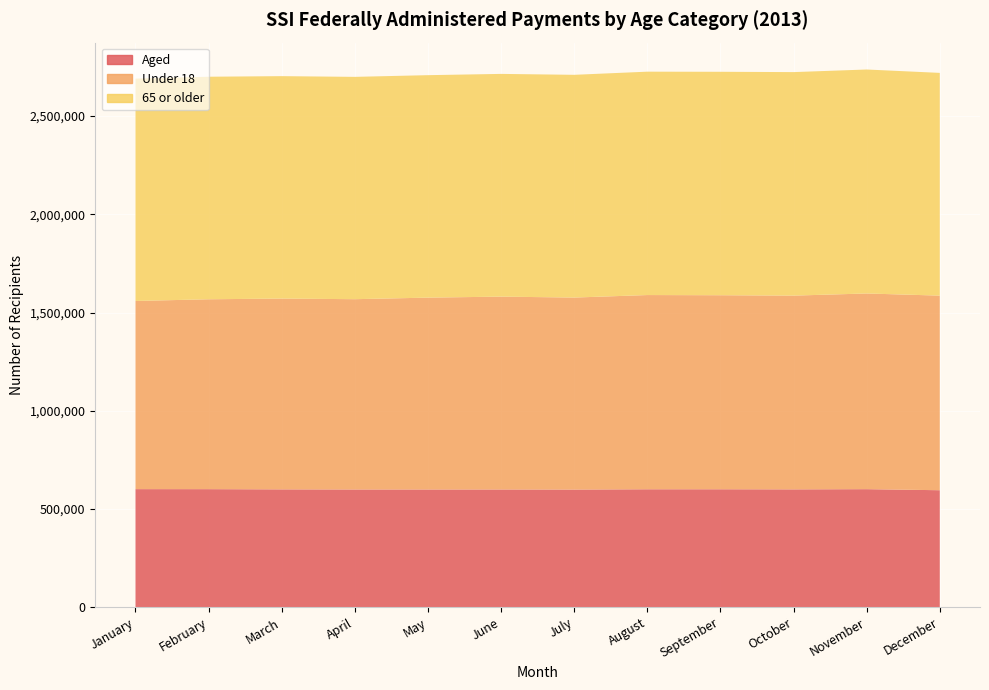

Reading left to right, list all the values displayed in this chart.

Aged: 601117	600988	599878	599330	599282	599370	598923	600387	600397	599866	600942	595546
Under 18: 957892	966712	971340	968783	976745	981762	977452	988805	987846	986399	996244	990701
65 or older: 1131940	1132887	1132304	1131777	1132499	1133858	1133928	1137122	1137492	1137851	1140159	1133899